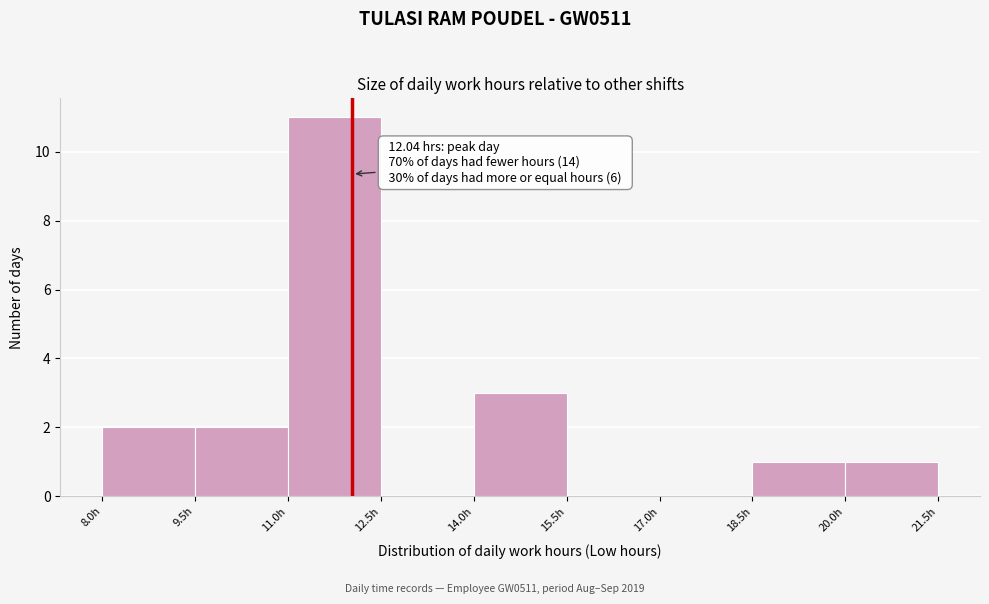

Over which range of the x-axis is the bar tallest?

11.0 to 12.5